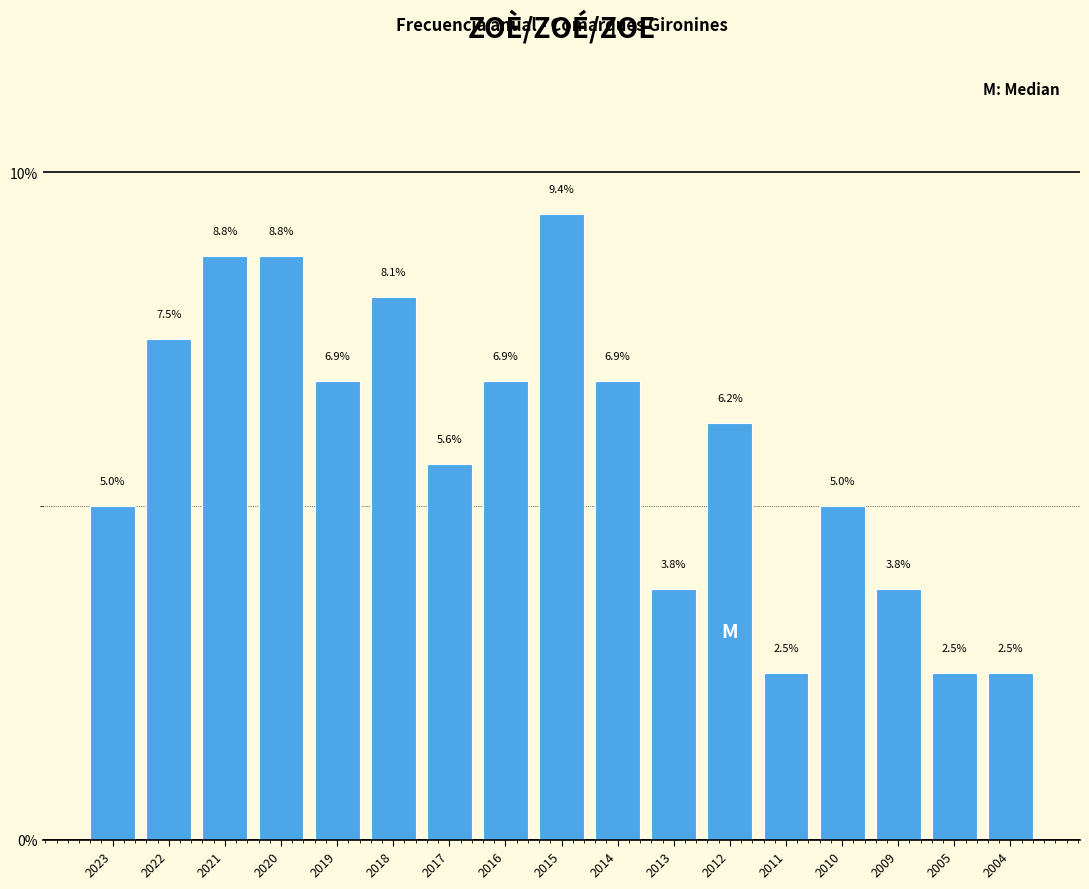

What is the difference between the maximum and minimum values?

6.9